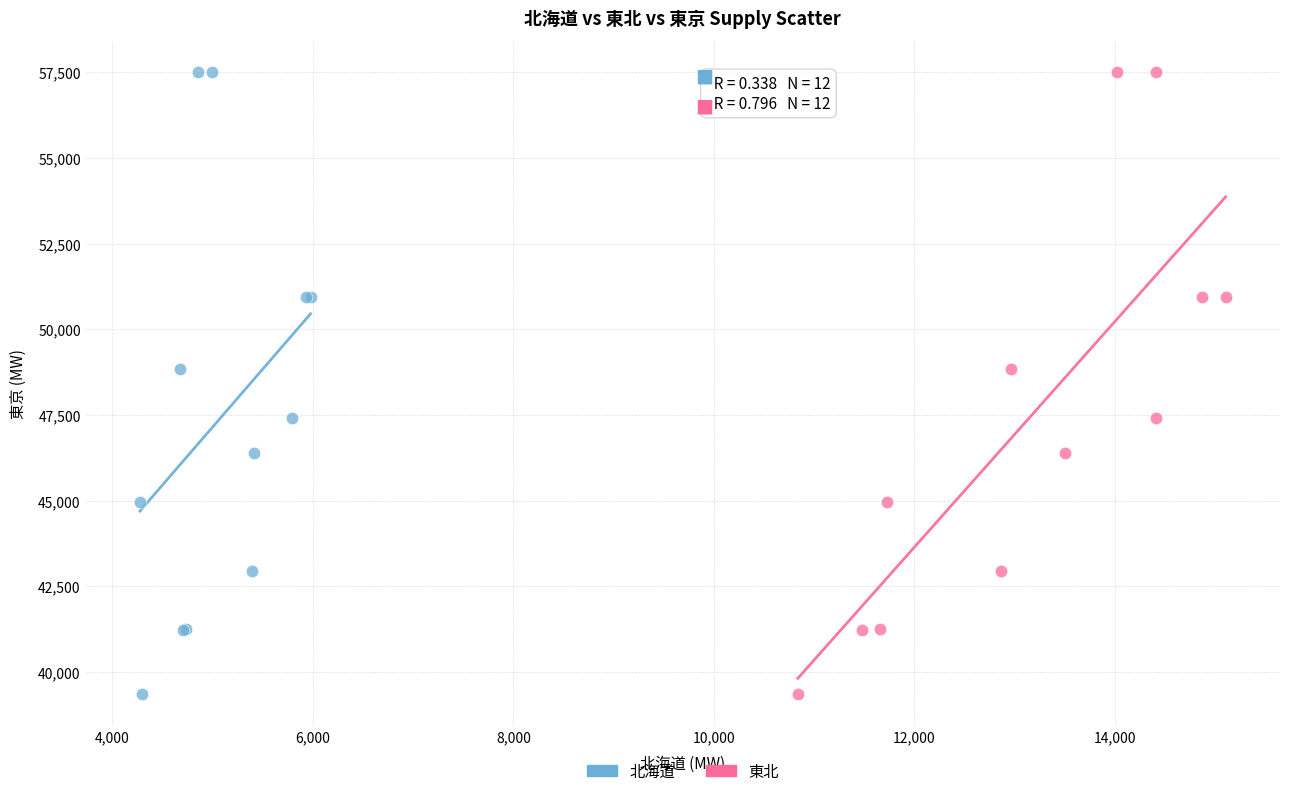

What are all the series names shown in the legend?

北海道, 東北